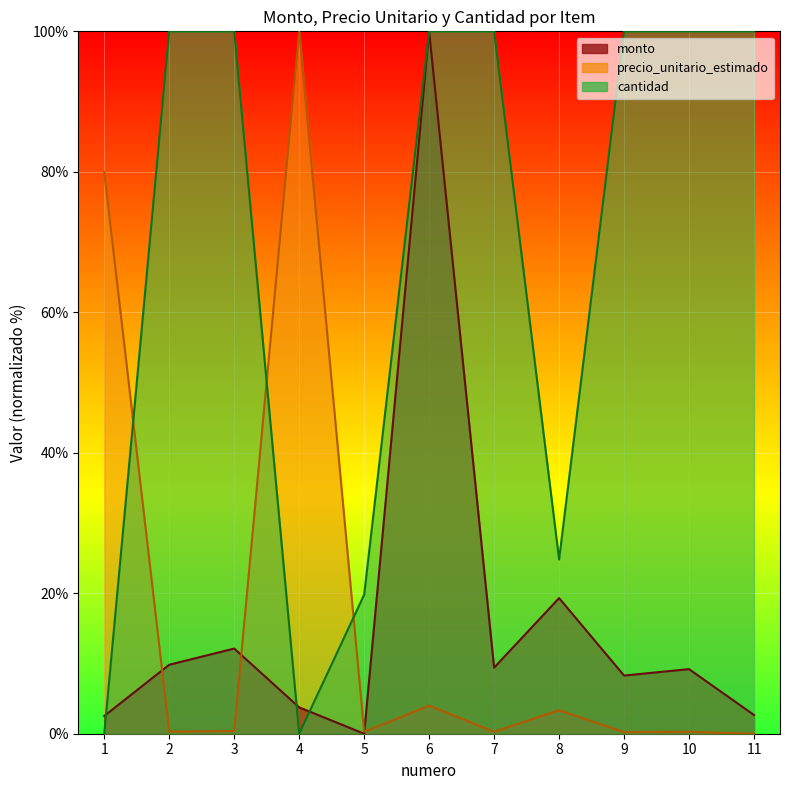

What is the sum of all monto values?

177.1